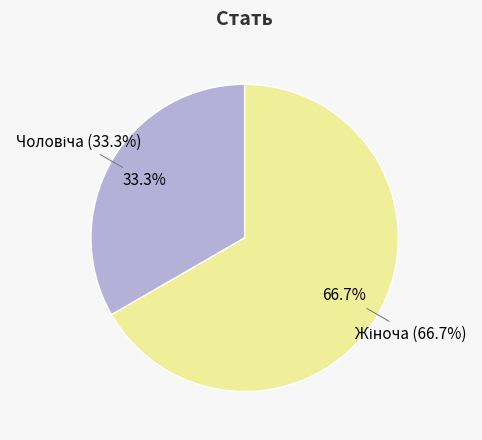

To the nearest percent, what is the difference between the largest and smallest slice percentages?

33%